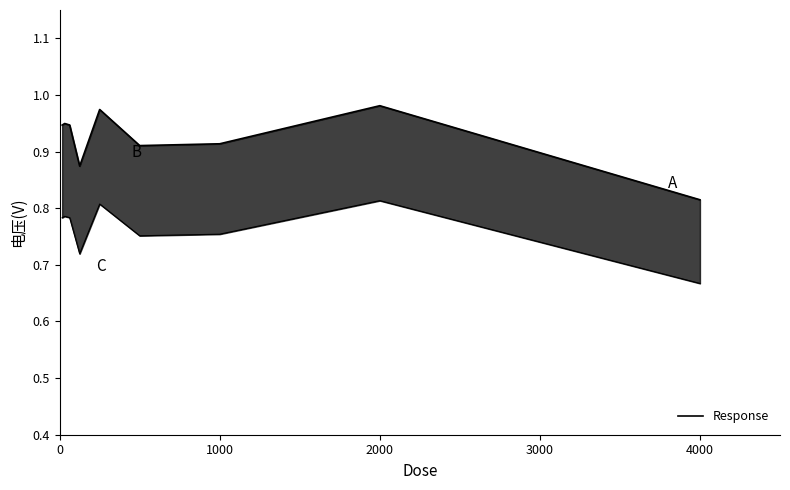

What is the greatest value displayed?

1.0